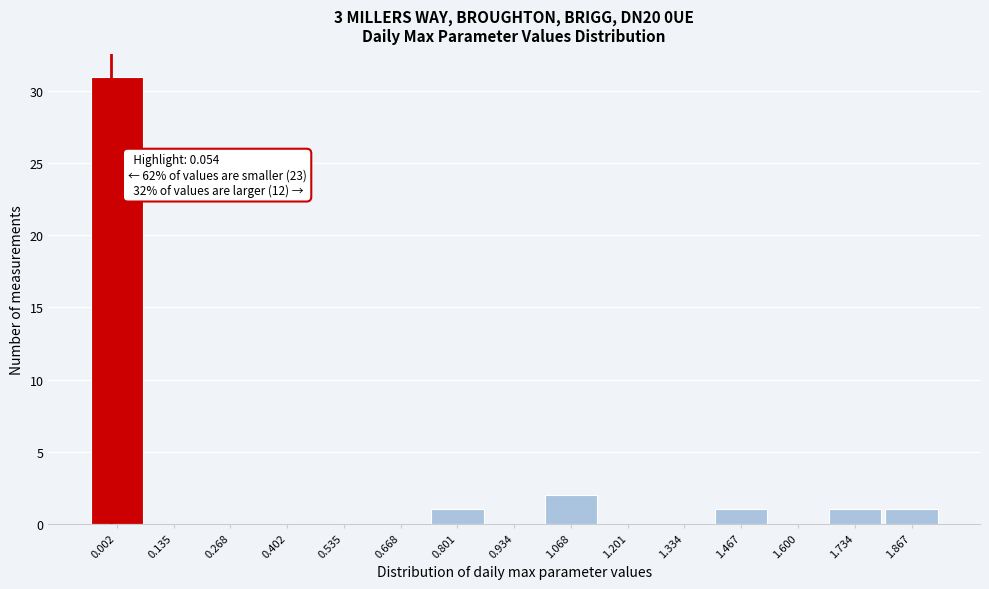

Reading right to left, what are all the values shown in this chart?

1.867=1	1.734=1	1.600=0	1.467=1	1.334=0	1.201=0	1.068=2	0.934=0	0.801=1	0.668=0	0.535=0	0.402=0	0.268=0	0.135=0	0.002=31